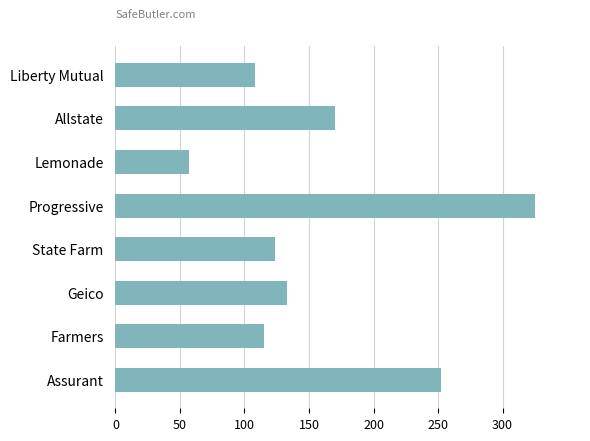

Reading bottom to top, transcribe all the data shown in this chart.

Assurant=252	Farmers=115	Geico=133	State Farm=124	Progressive=325	Lemonade=57	Allstate=170	Liberty Mutual=108